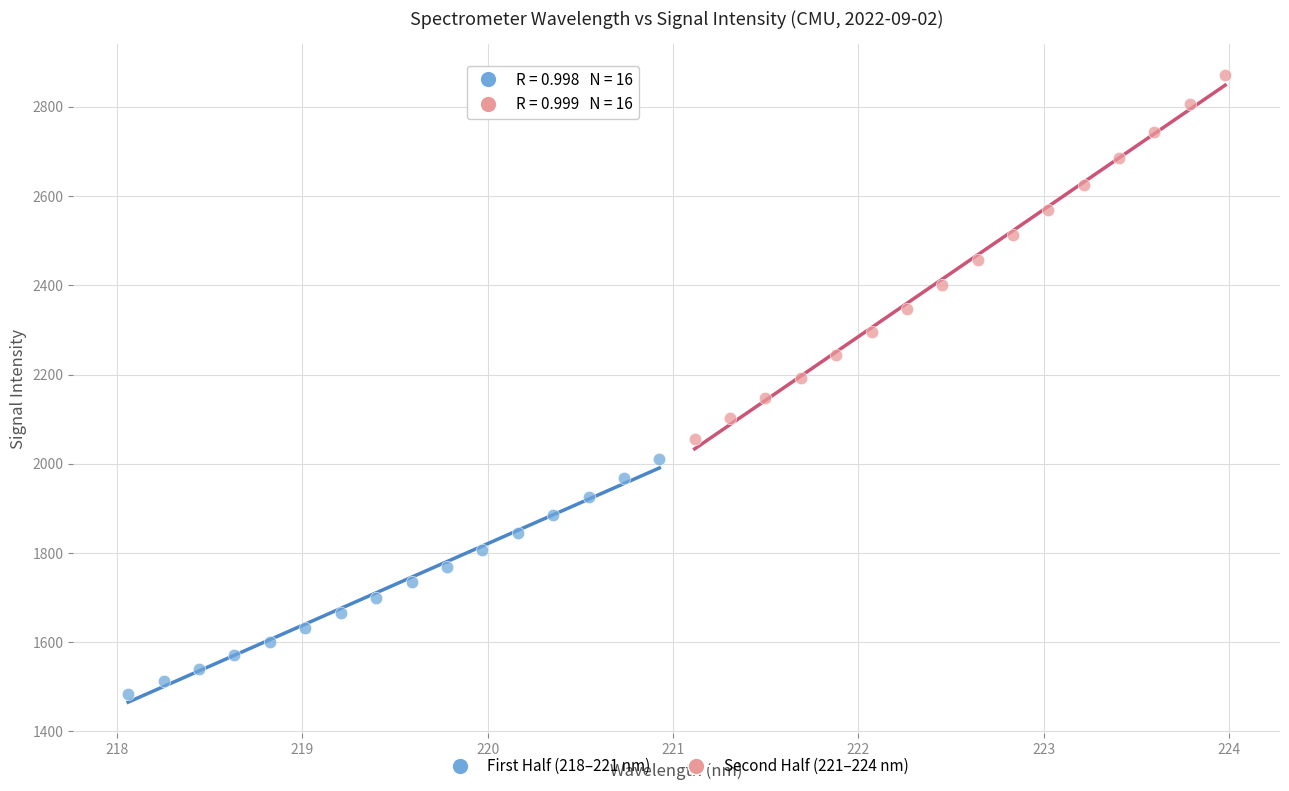

Which series reaches the maximum Y coordinate?

Second Half (221–224 nm)